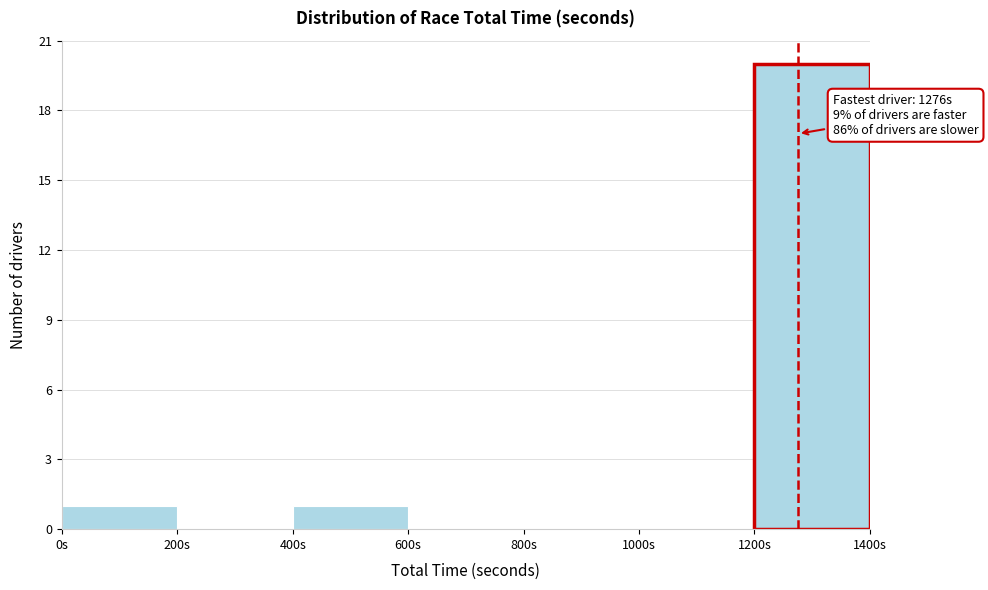

Which range on the x-axis has the tallest bar?

1200 to 1400